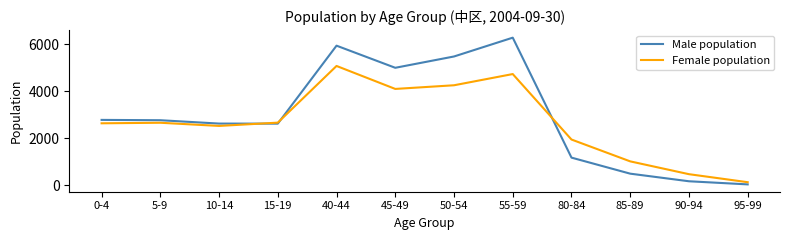

What is the maximum value for Male population?

6282